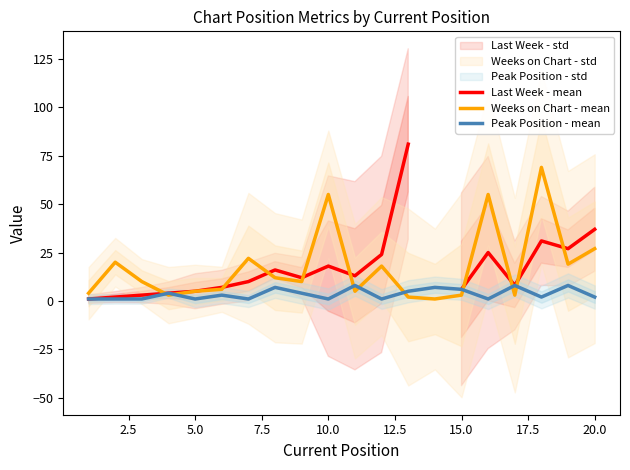

What is the highest value of the Weeks on Chart - mean series?

69